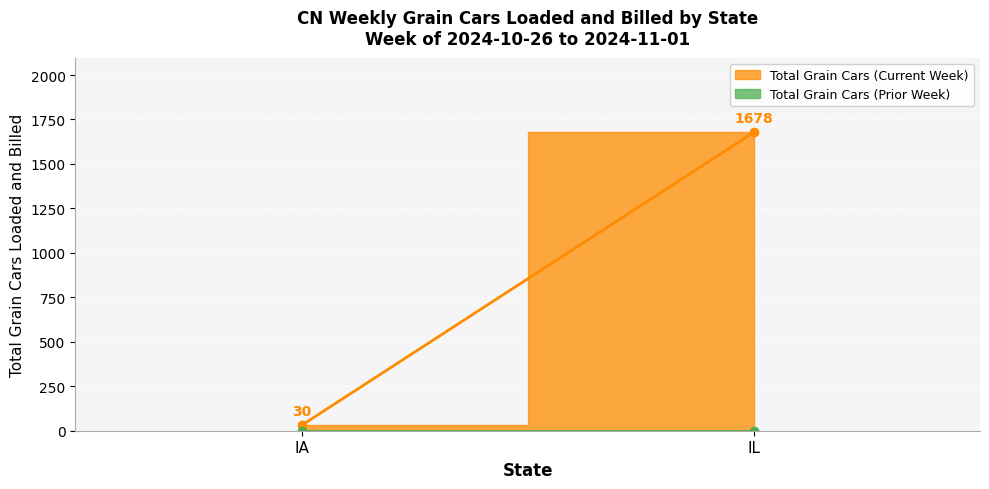

What is the spread (max minus min) of values at IL?

1678